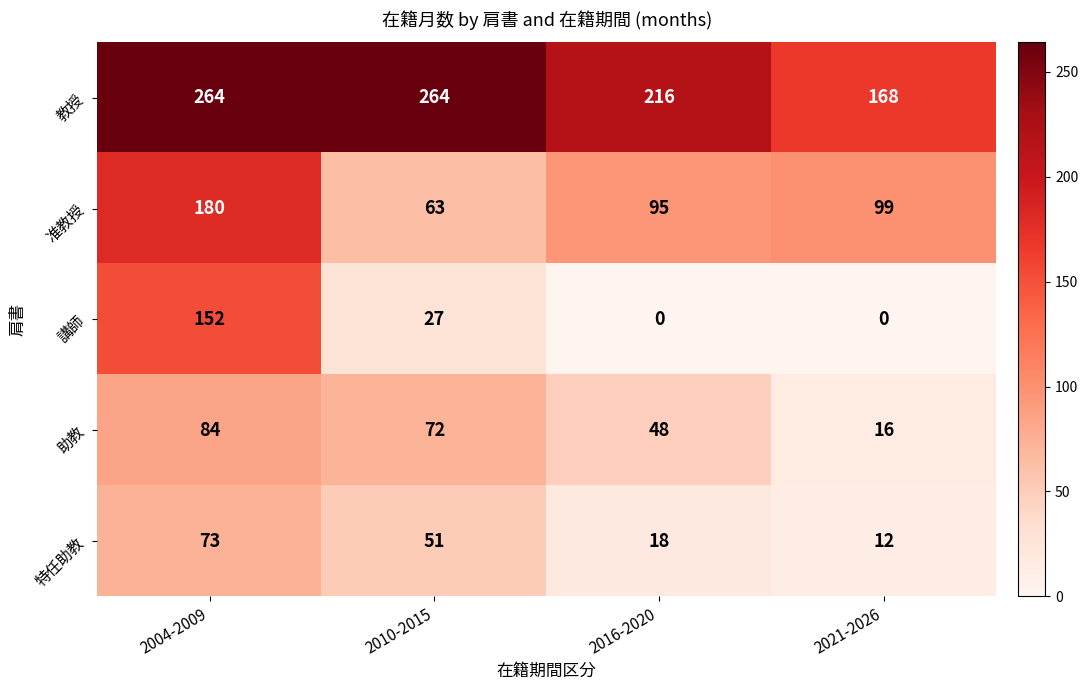

Which category has the highest value in the 講師 series?

2004-2009